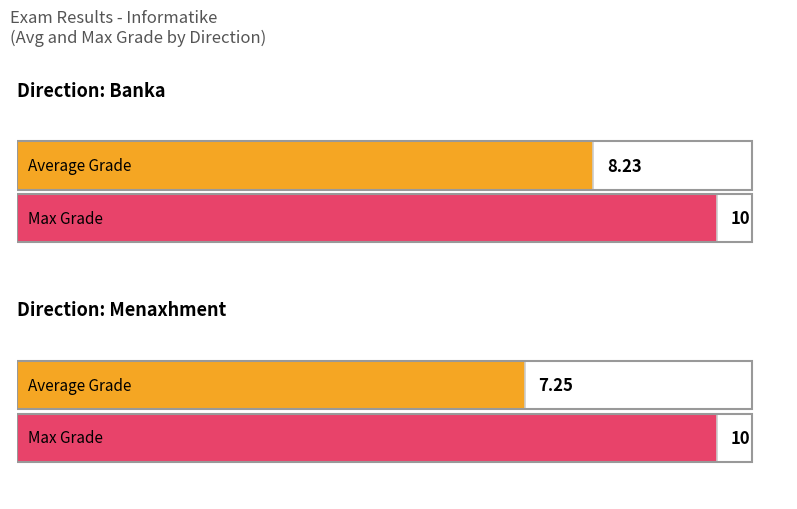

Between Banka and Menaxhment, which series saw the biggest shift?

Average Grade